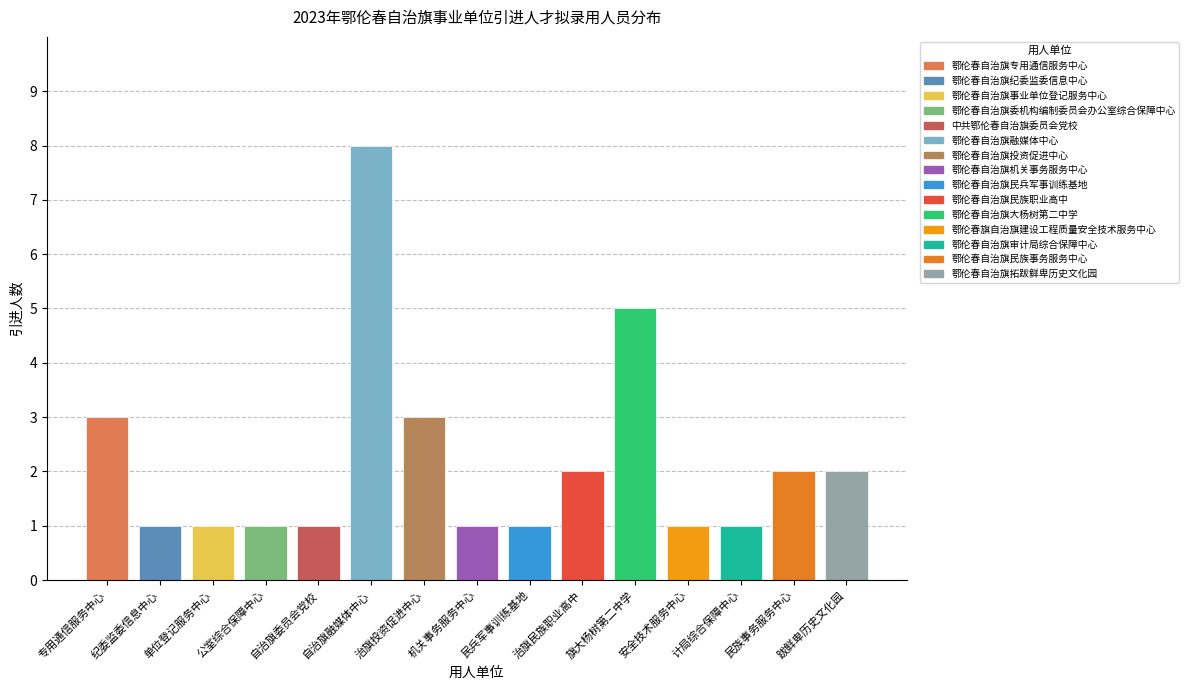

The value at 计局综合保障中心 is 1. True or false?

True